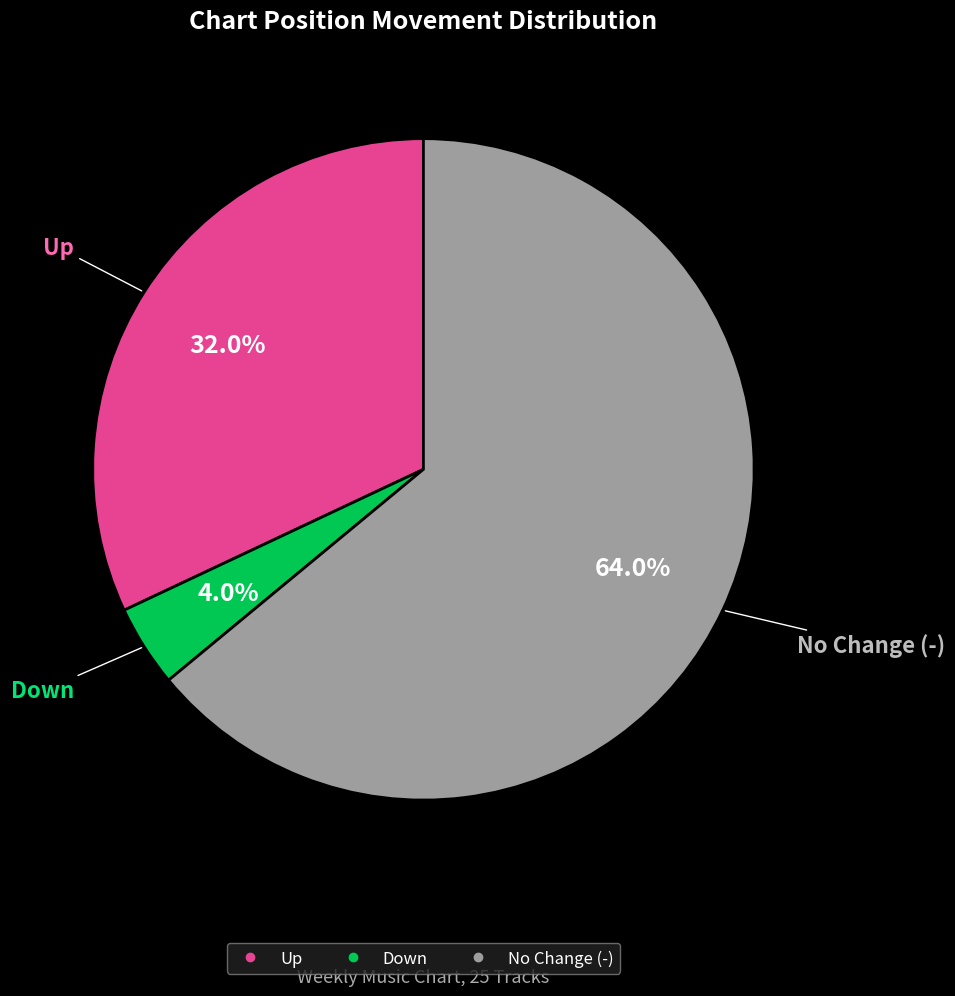

Is there a majority slice in this chart?

Yes